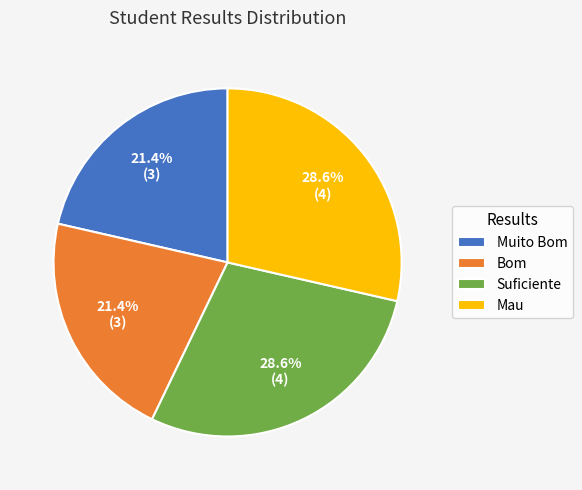

How much of the chart is everything except Mau?

71.4%